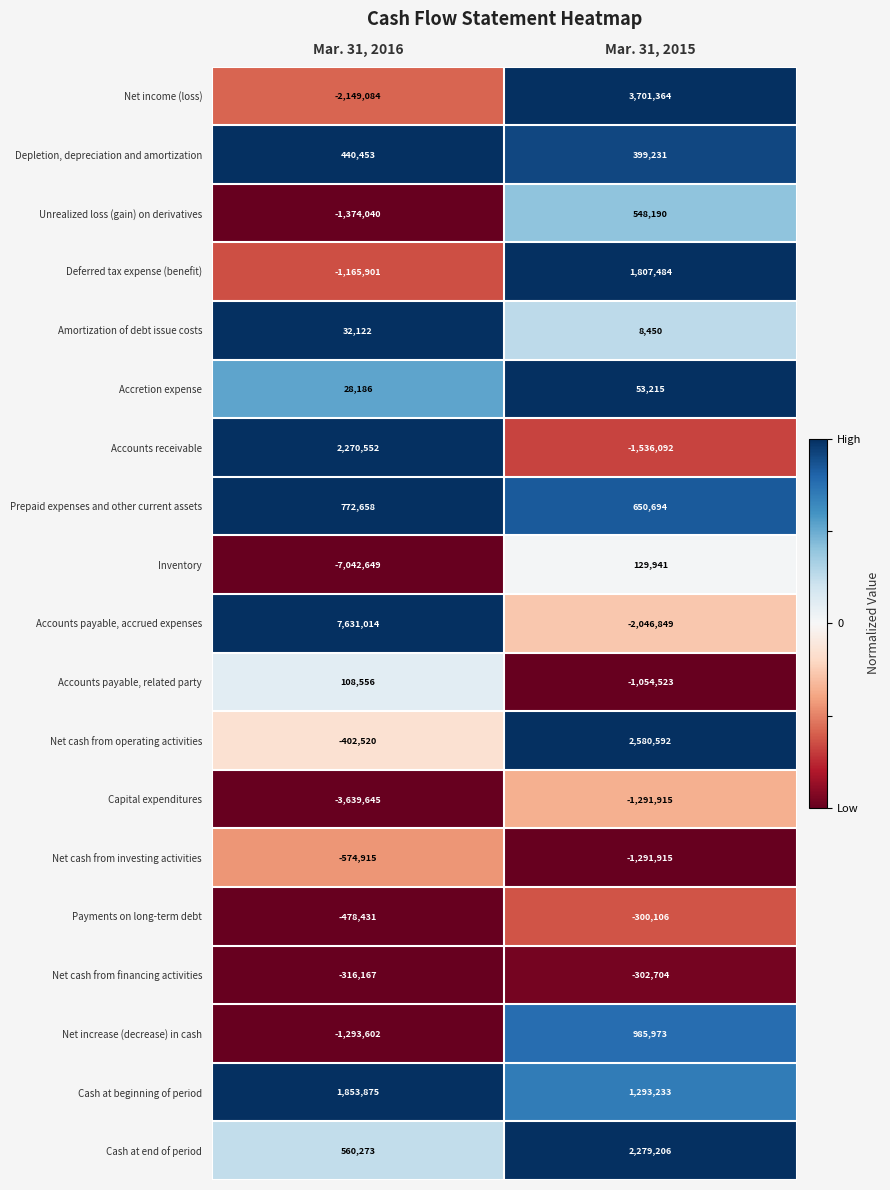

What is the difference between the Net cash from investing activities values at Mar. 31, 2015 and Mar. 31, 2016?

717000